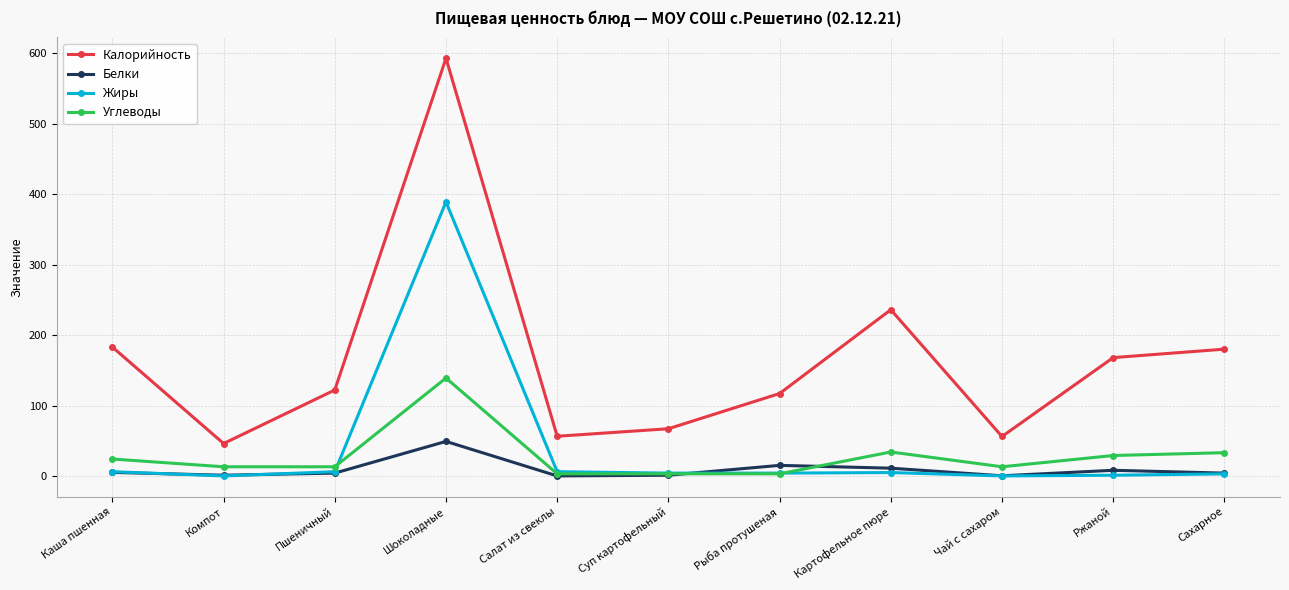

True or false: Белки has more than 0 points higher than both neighbors.

True